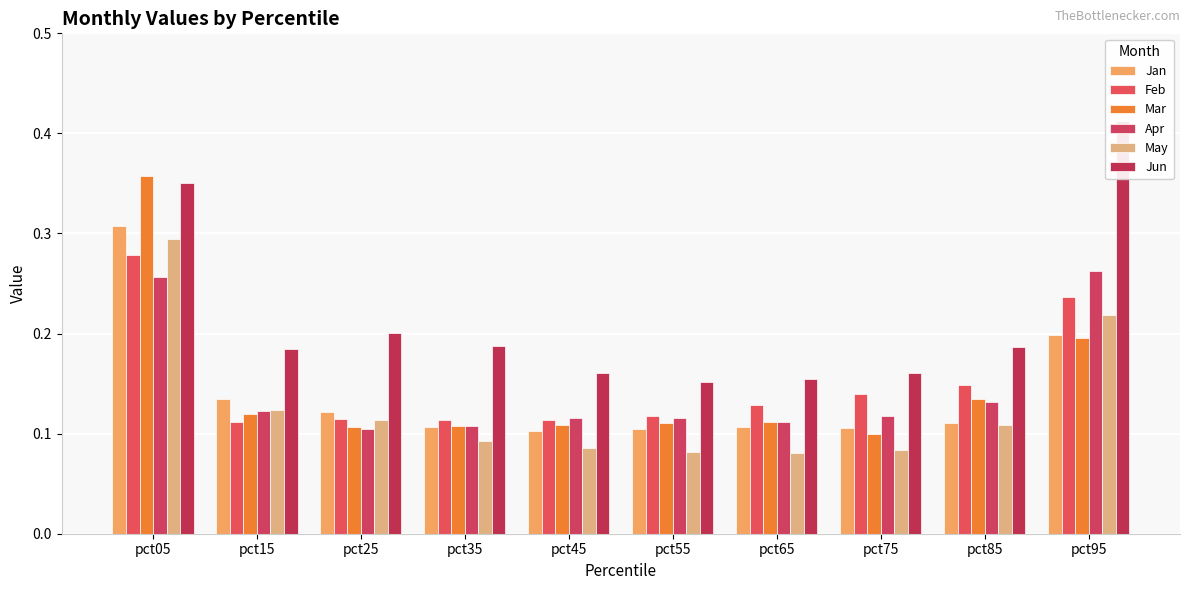

What are all the series names shown in the legend?

Jan, Feb, Mar, Apr, May, Jun